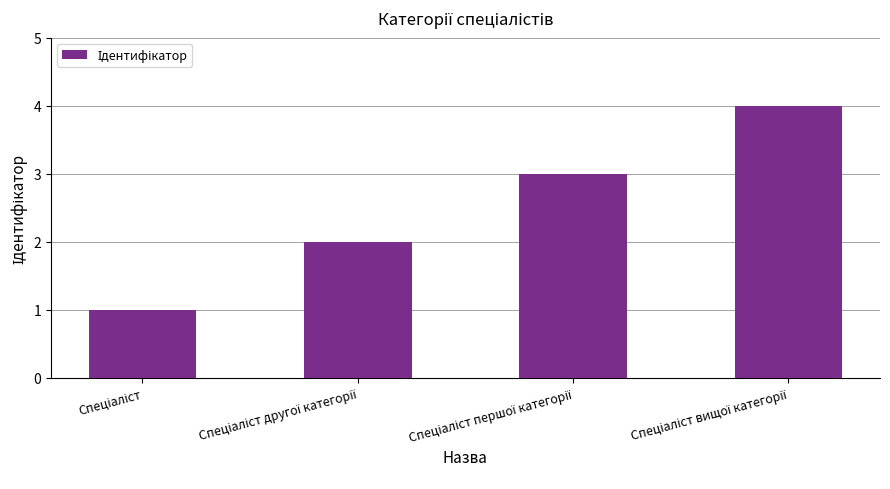

What is the sum of all values?

10